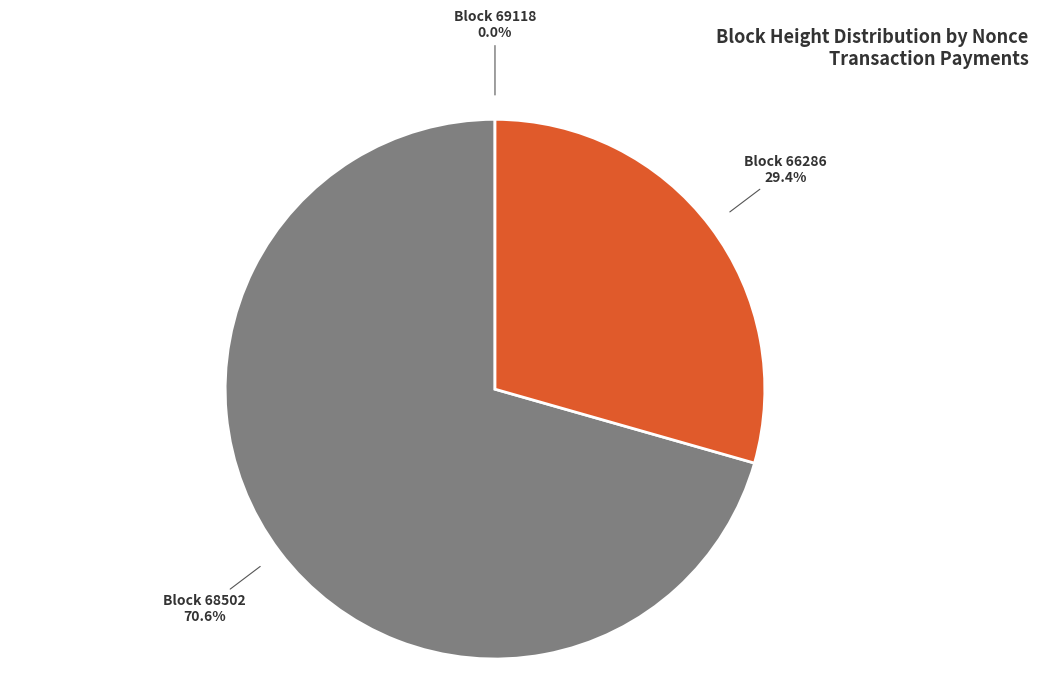

Is there a majority slice in this chart?

Yes